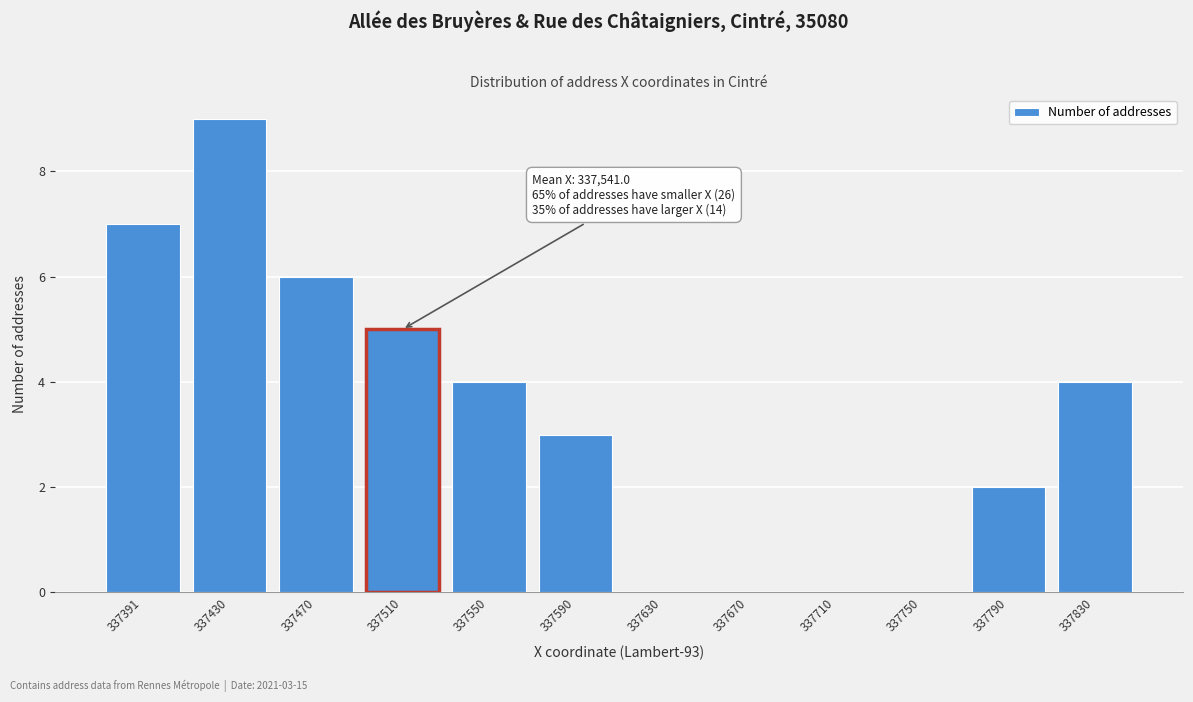

Reading right to left, what are all the values shown in this chart?

337830=4	337790=2	337750=0	337710=0	337670=0	337630=0	337590=3	337550=4	337510=5	337470=6	337430=9	337391=7